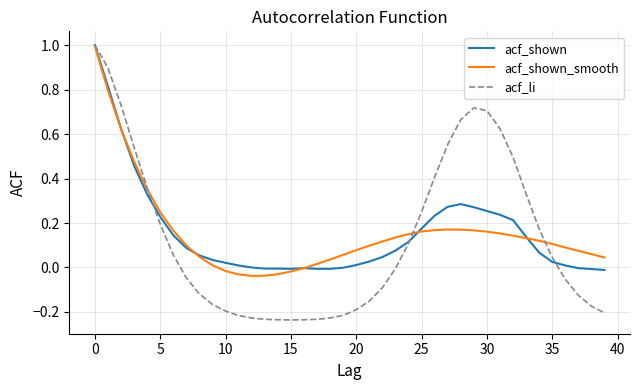

Which series has the widest spread of values?

acf_li